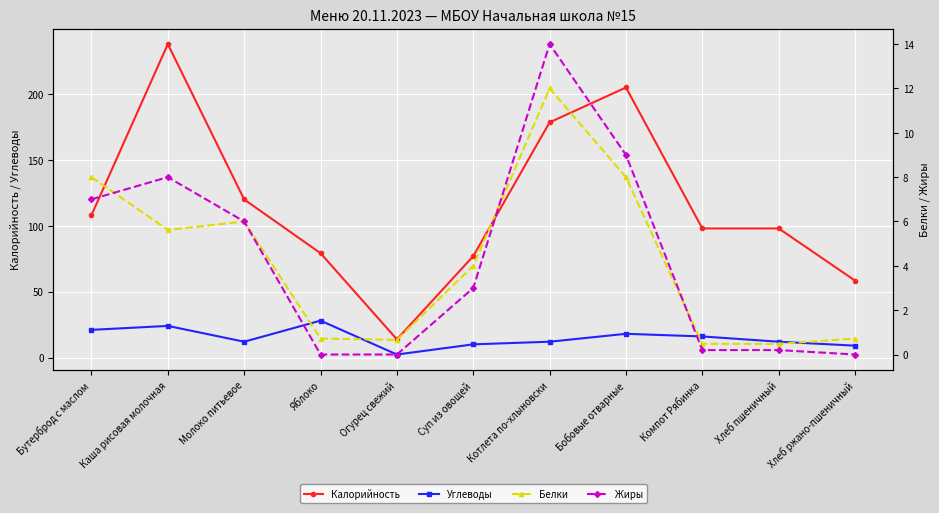

What is the label of the 9th point from the right?

Молоко питьевое